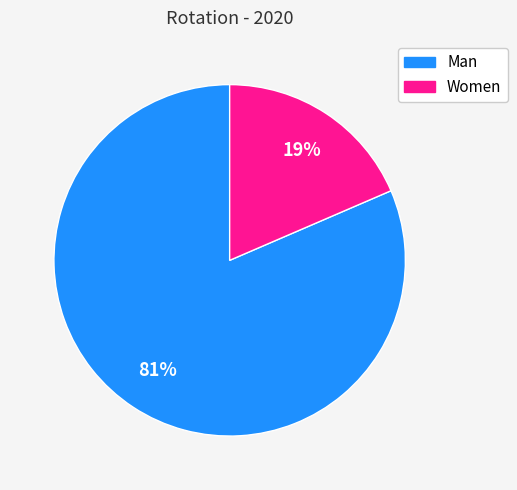

To the nearest percent, what percentage of the pie is Man?

81%